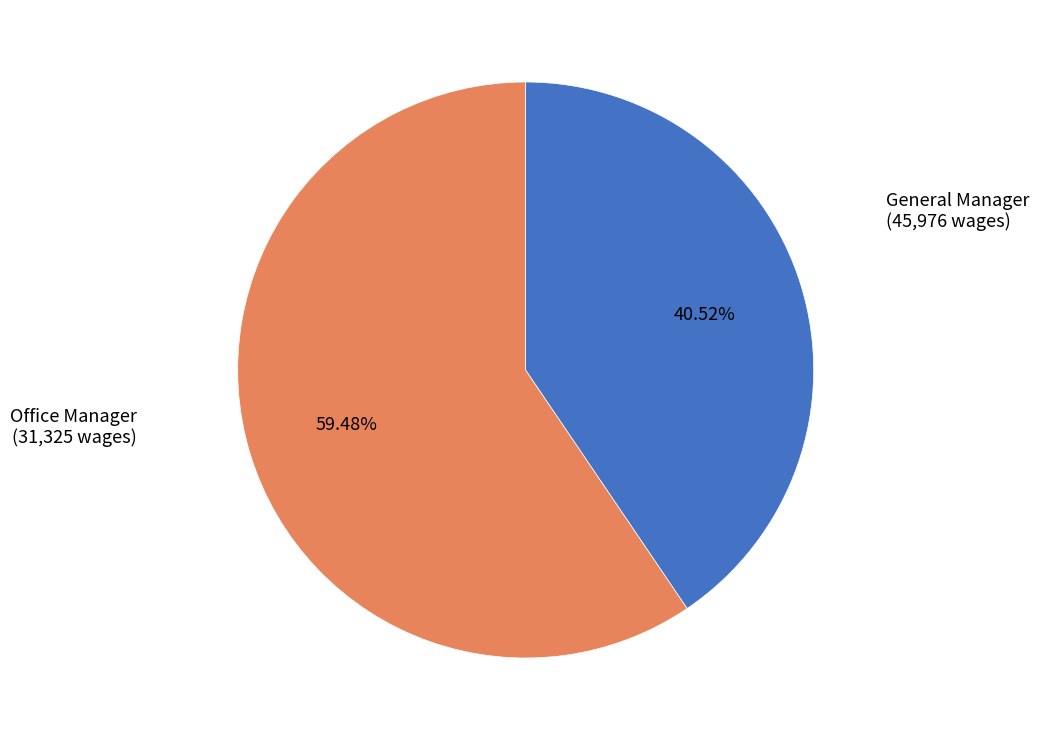

Count the number of slices in the pie.

2